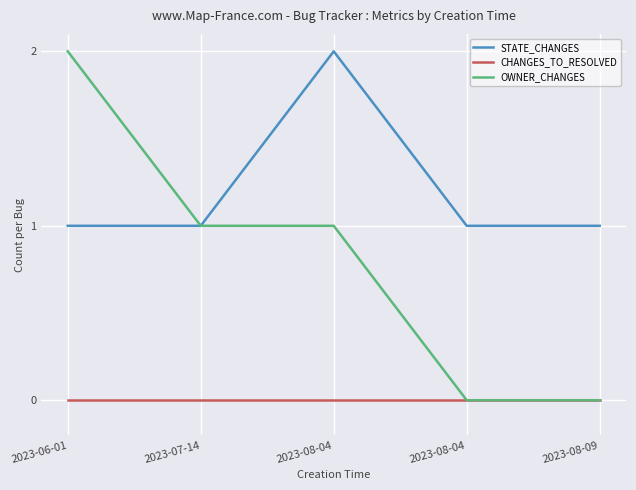

Reading right to left, transcribe all the data shown in this chart.

STATE_CHANGES: 2023-08-09=1	2023-08-04=1	2023-08-04=2	2023-07-14=1	2023-06-01=1
CHANGES_TO_RESOLVED: 2023-08-09=0	2023-08-04=0	2023-08-04=0	2023-07-14=0	2023-06-01=0
OWNER_CHANGES: 2023-08-09=0	2023-08-04=0	2023-08-04=1	2023-07-14=1	2023-06-01=2